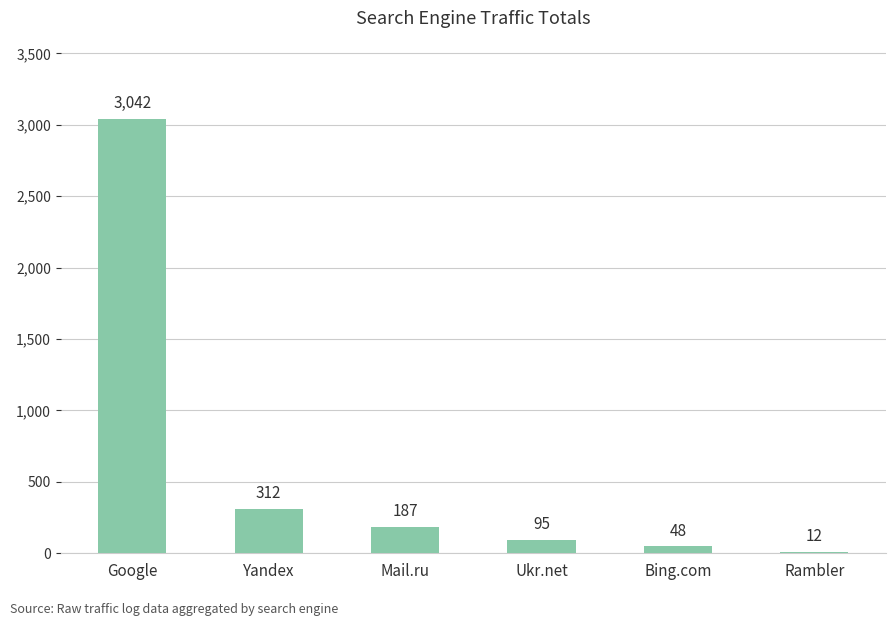

The value at Yandex is 312. True or false?

True